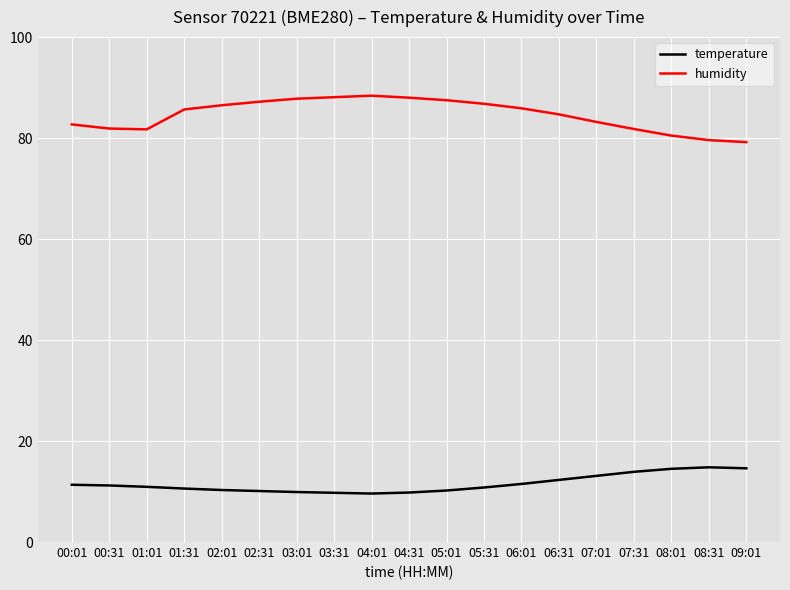

Is it true that humidity equals 81.8 at 07:31?

True